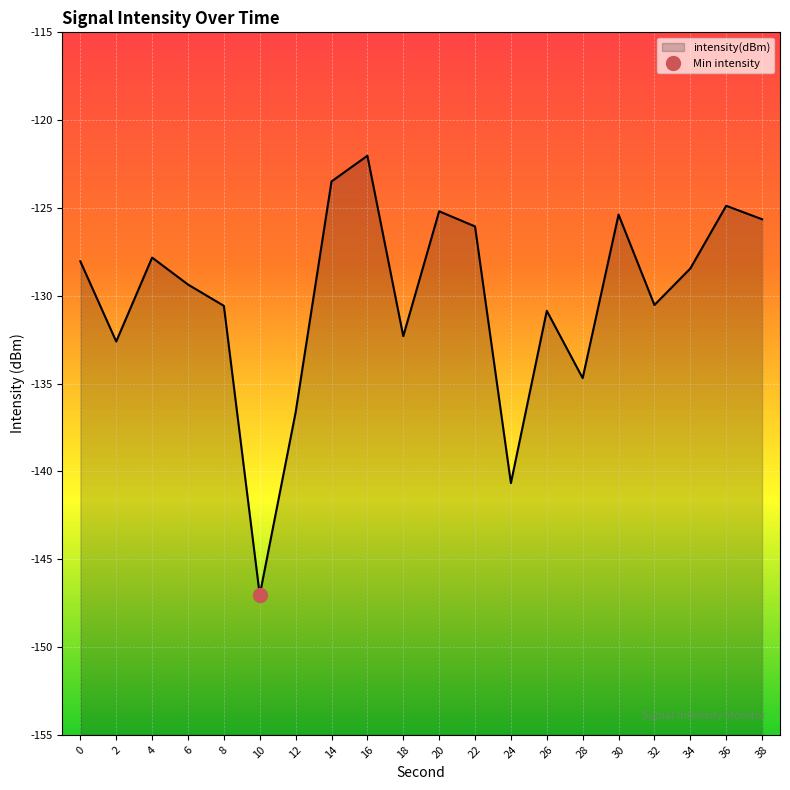

What is the change in value from 6 to 20?

+4.2